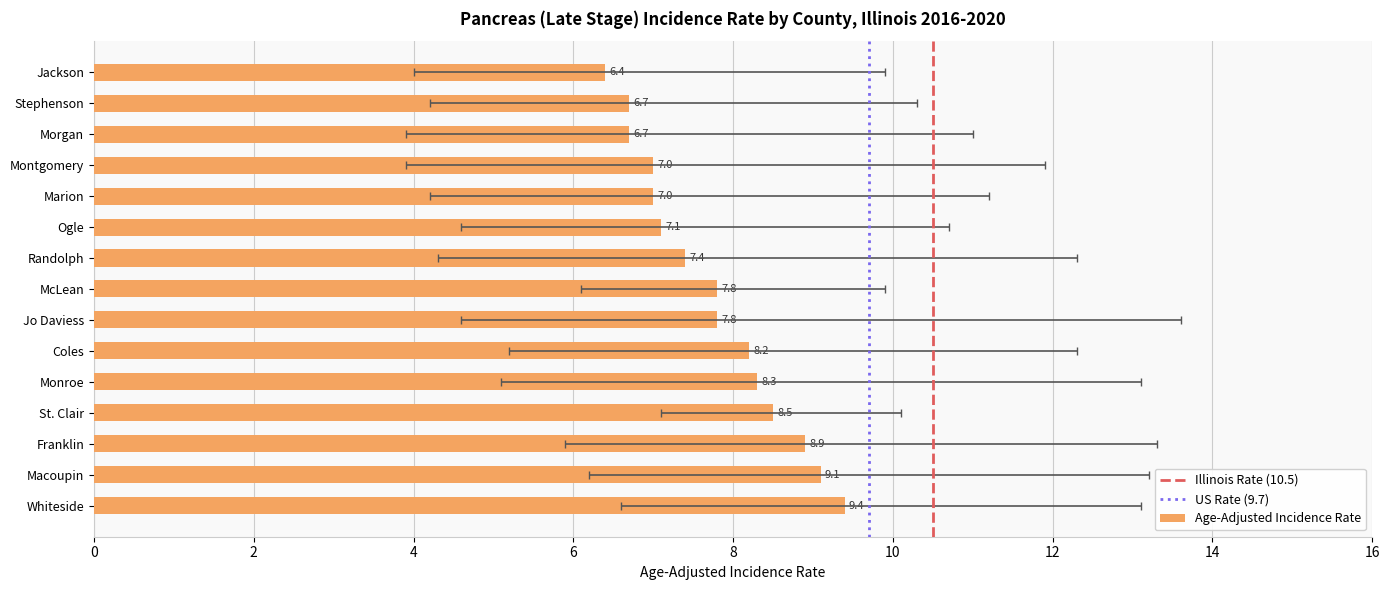

Read the Age-Adjusted Incidence Rate value at Ogle.

7.1